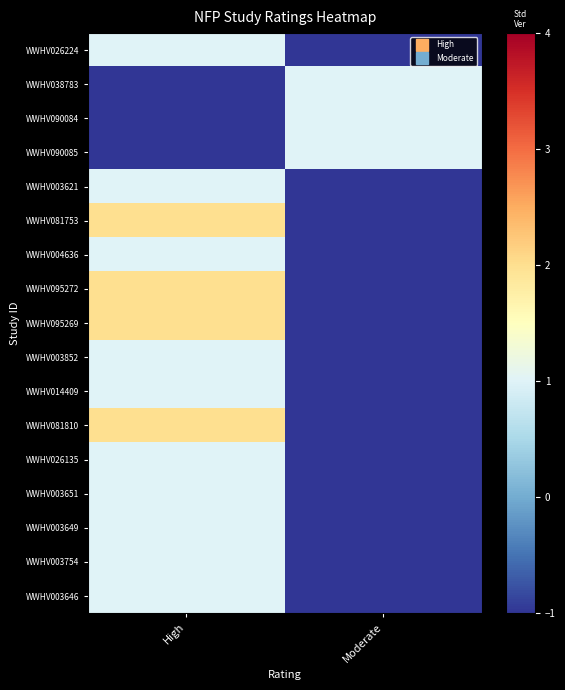

Reading right to left, what are all the values shown in this chart?

WWHV026224: Moderate=-1	High=1
WWHV038783: Moderate=1	High=-1
WWHV090084: Moderate=1	High=-1
WWHV090085: Moderate=1	High=-1
WWHV003621: Moderate=-1	High=1
WWHV081753: Moderate=-1	High=2
WWHV004636: Moderate=-1	High=1
WWHV095272: Moderate=-1	High=2
WWHV095269: Moderate=-1	High=2
WWHV003852: Moderate=-1	High=1
WWHV014409: Moderate=-1	High=1
WWHV081810: Moderate=-1	High=2
WWHV026135: Moderate=-1	High=1
WWHV003651: Moderate=-1	High=1
WWHV003649: Moderate=-1	High=1
WWHV003754: Moderate=-1	High=1
WWHV003646: Moderate=-1	High=1